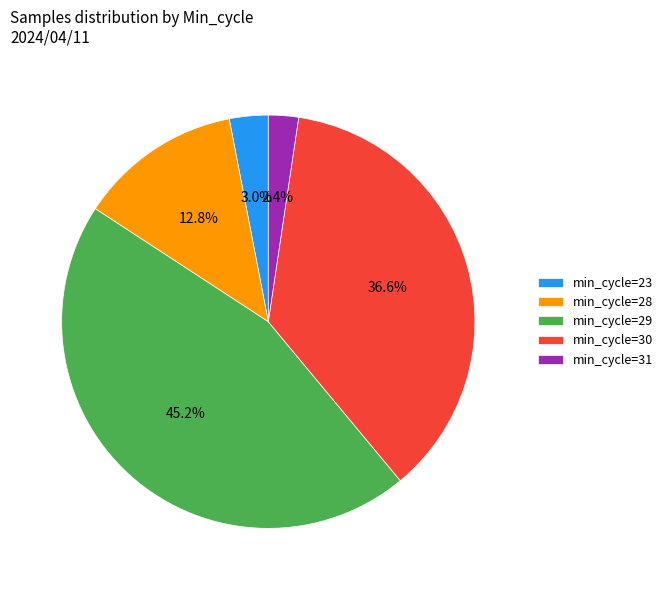

Rank the categories by value from lowest to highest.

min_cycle=31, min_cycle=23, min_cycle=28, min_cycle=30, min_cycle=29